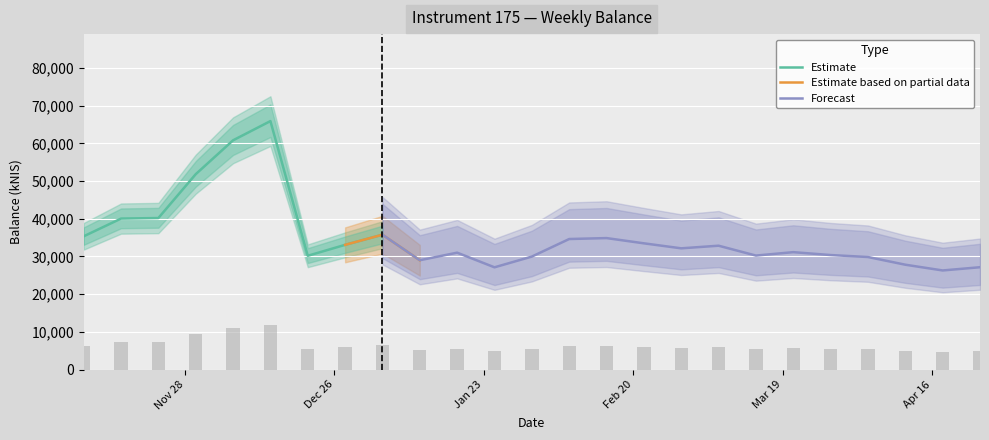

How many bars are there in total?

25